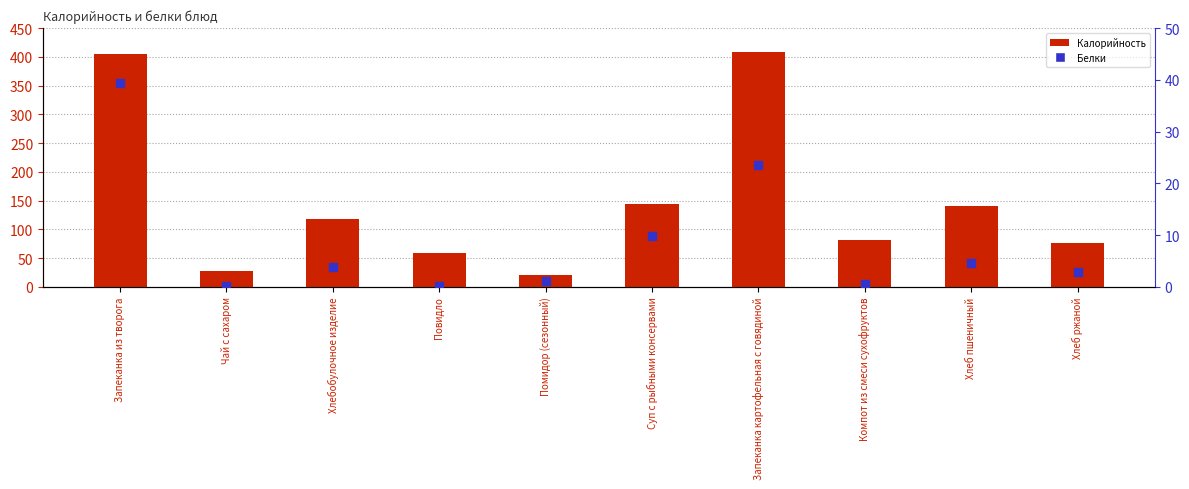

Which series reaches the minimum Y coordinate?

Белки